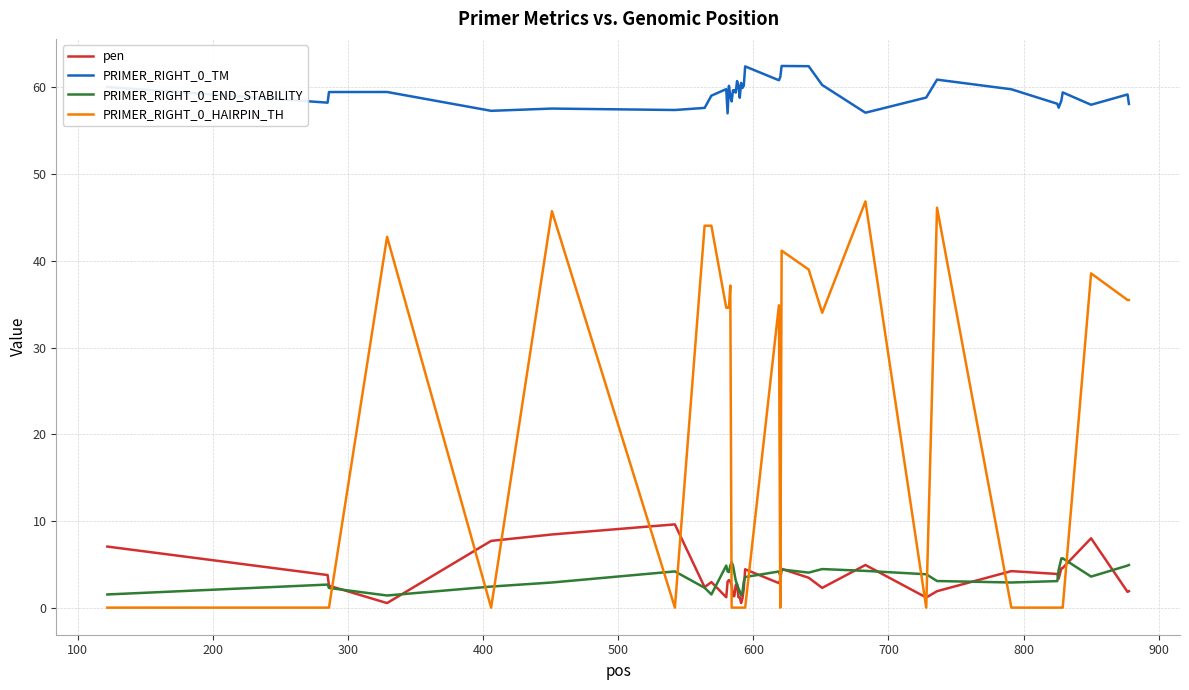

Which series has the largest range (max minus min)?

PRIMER_RIGHT_0_HAIRPIN_TH